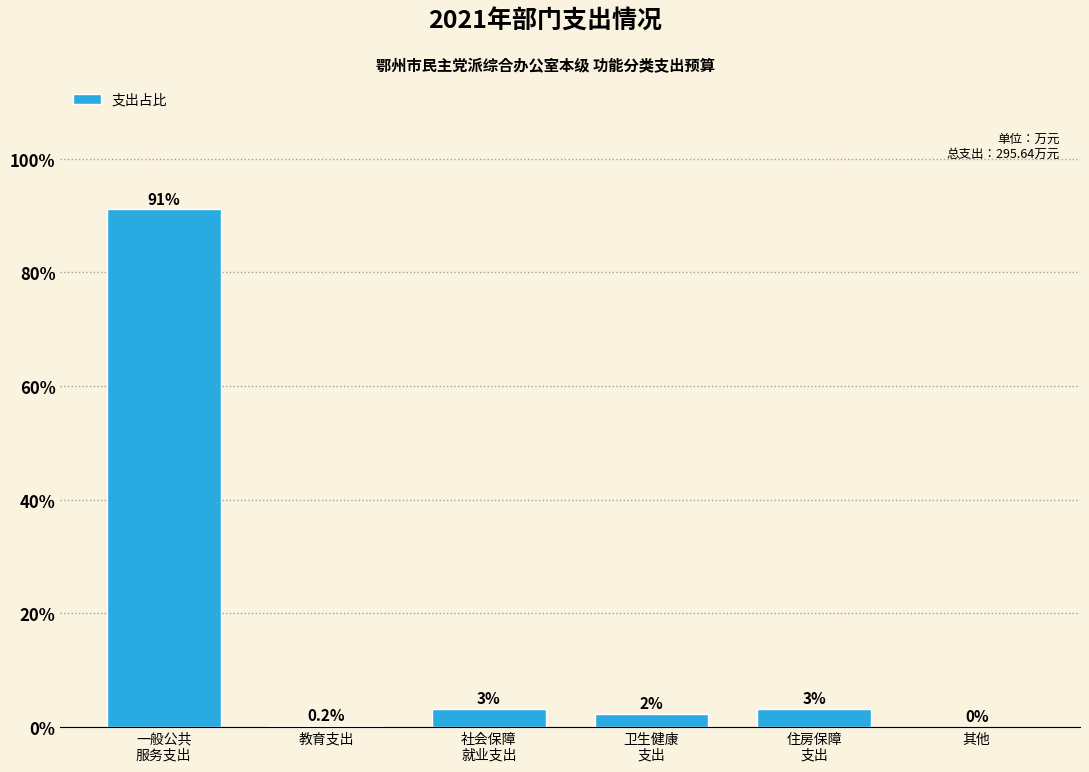

The chart shows a value of 0.2 at 教育支出. True or false?

True